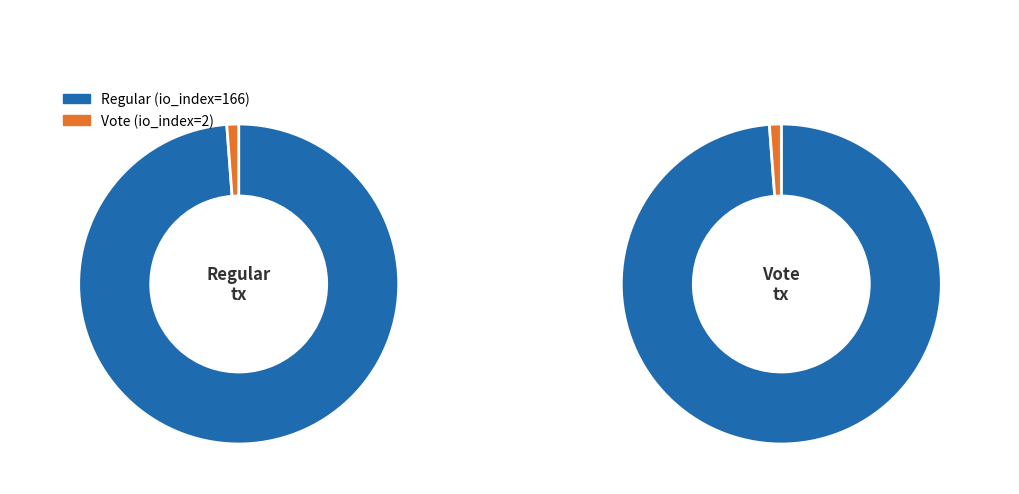

To the nearest percent, what is the combined percentage of Vote and Regular?

100%